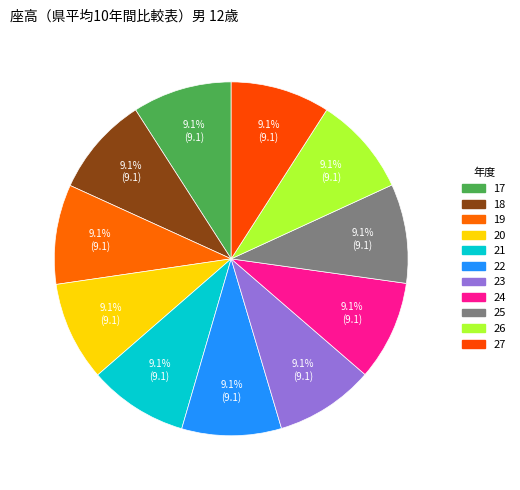

Count the number of slices in the pie.

11